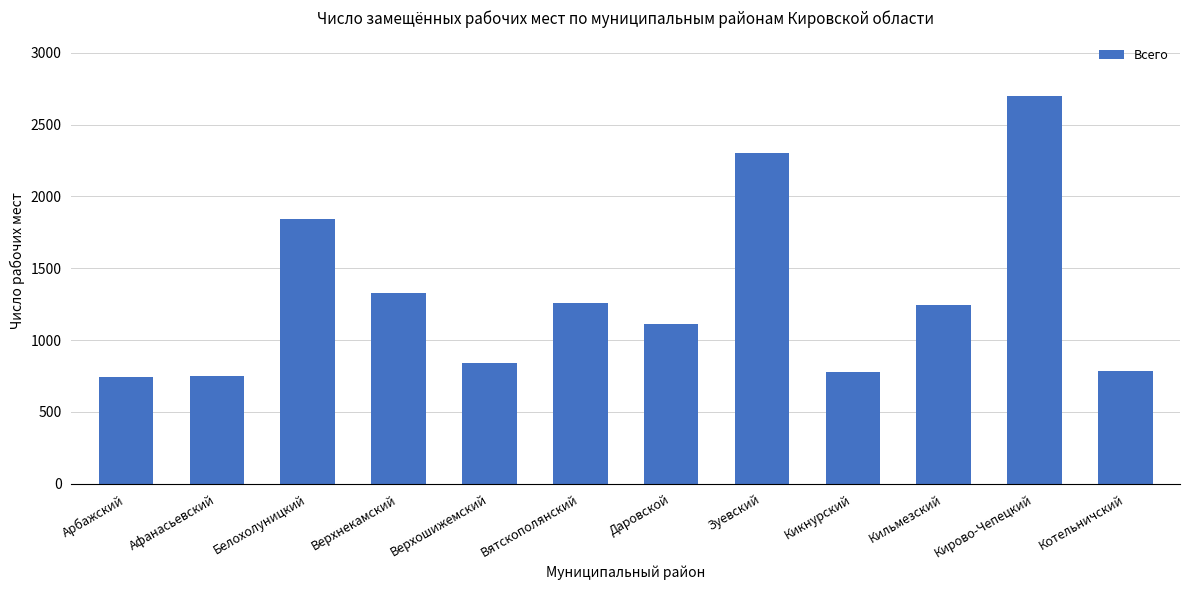

What is the label of the 7th bar from the left?

Даровской